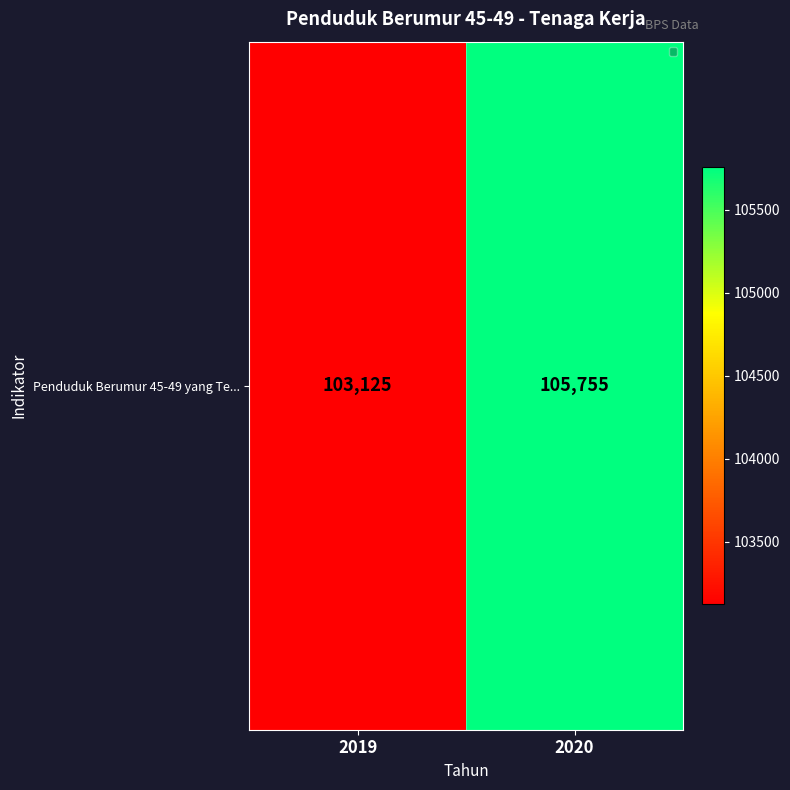

List the labels in order of value, smallest first.

2019, 2020